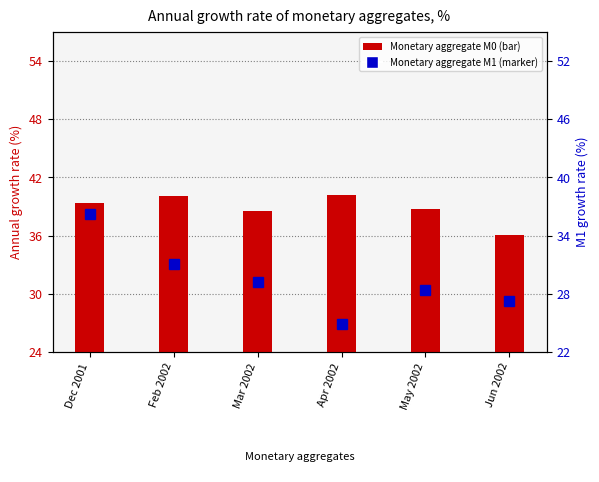

Count the number of data series in this chart.

2